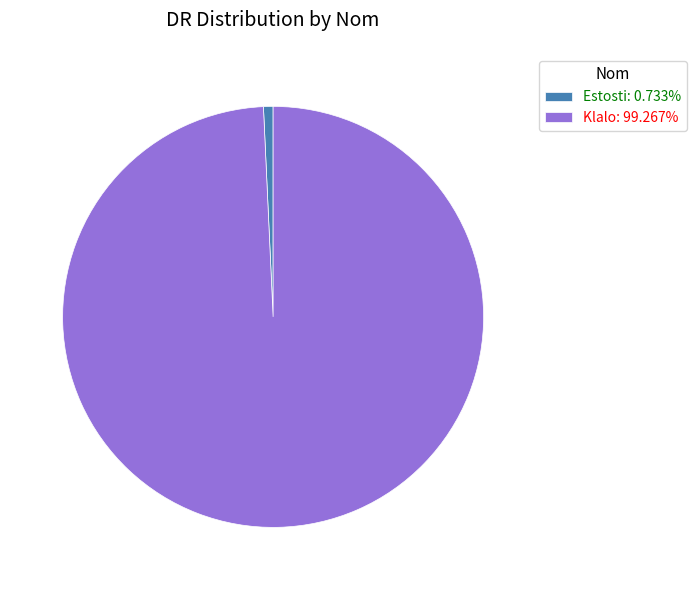

Count the number of slices in the pie.

2